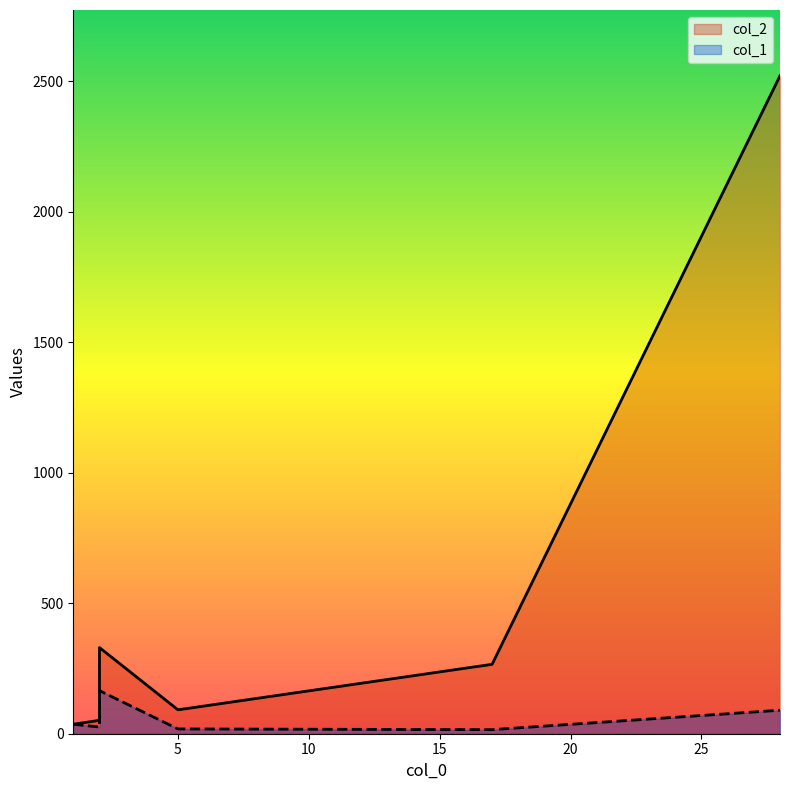

True or false: col_2 and col_1 cross at least once.

False